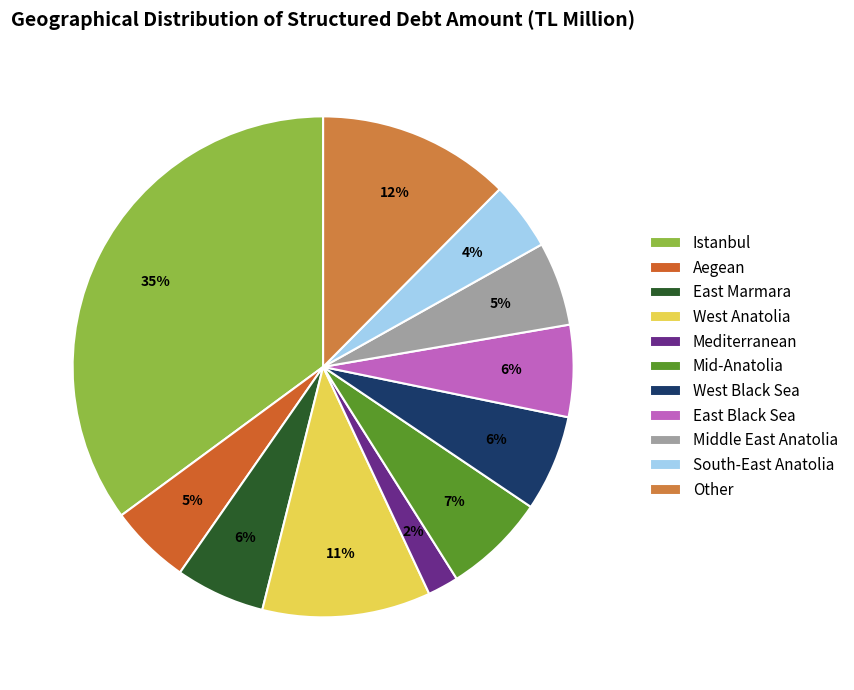

How much of the chart is everything except West Anatolia?

89.1%